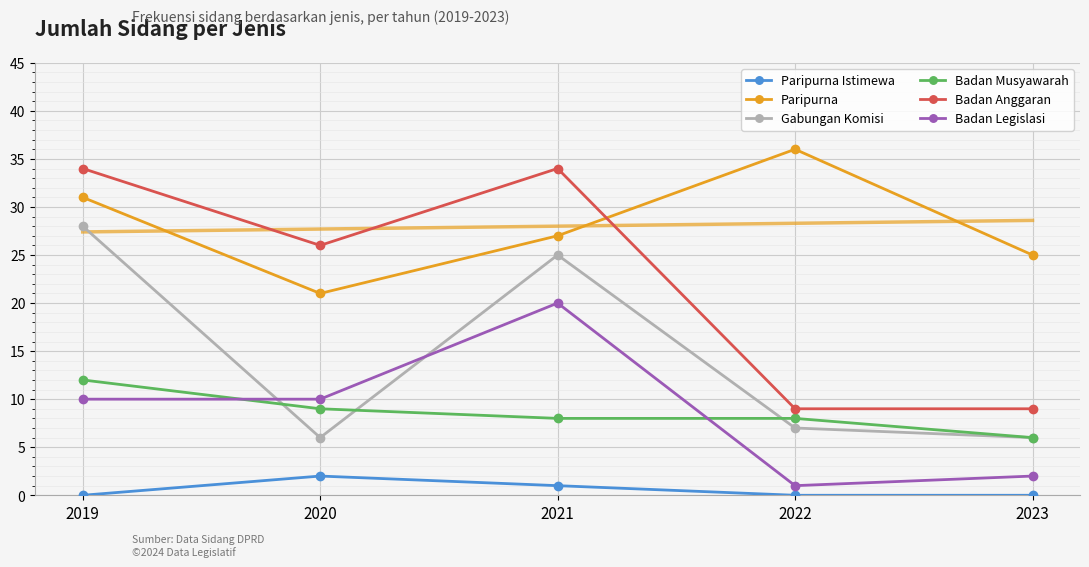

How many distinct data groups are displayed?

6